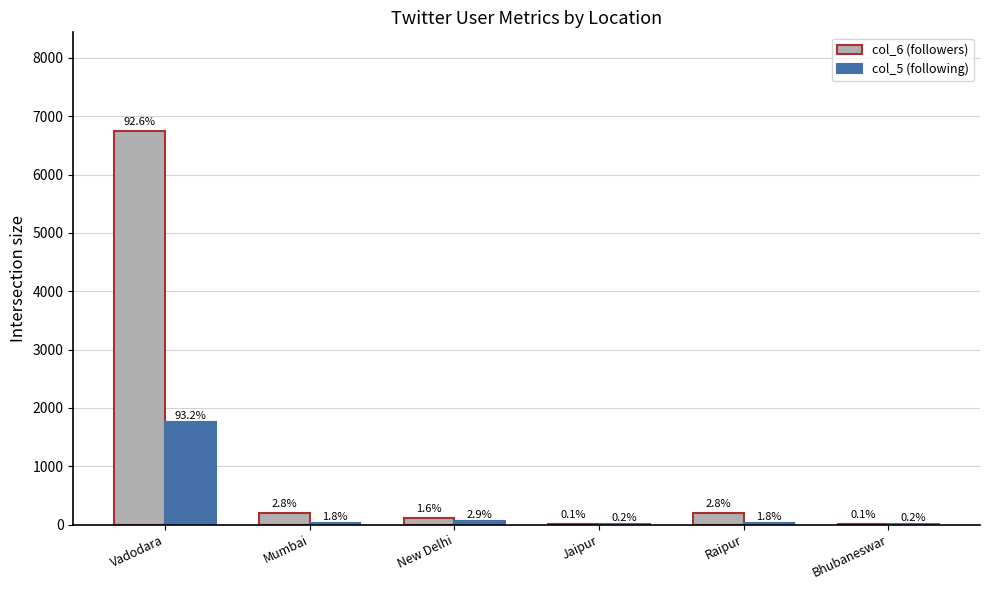

How many groups of bars are there?

6